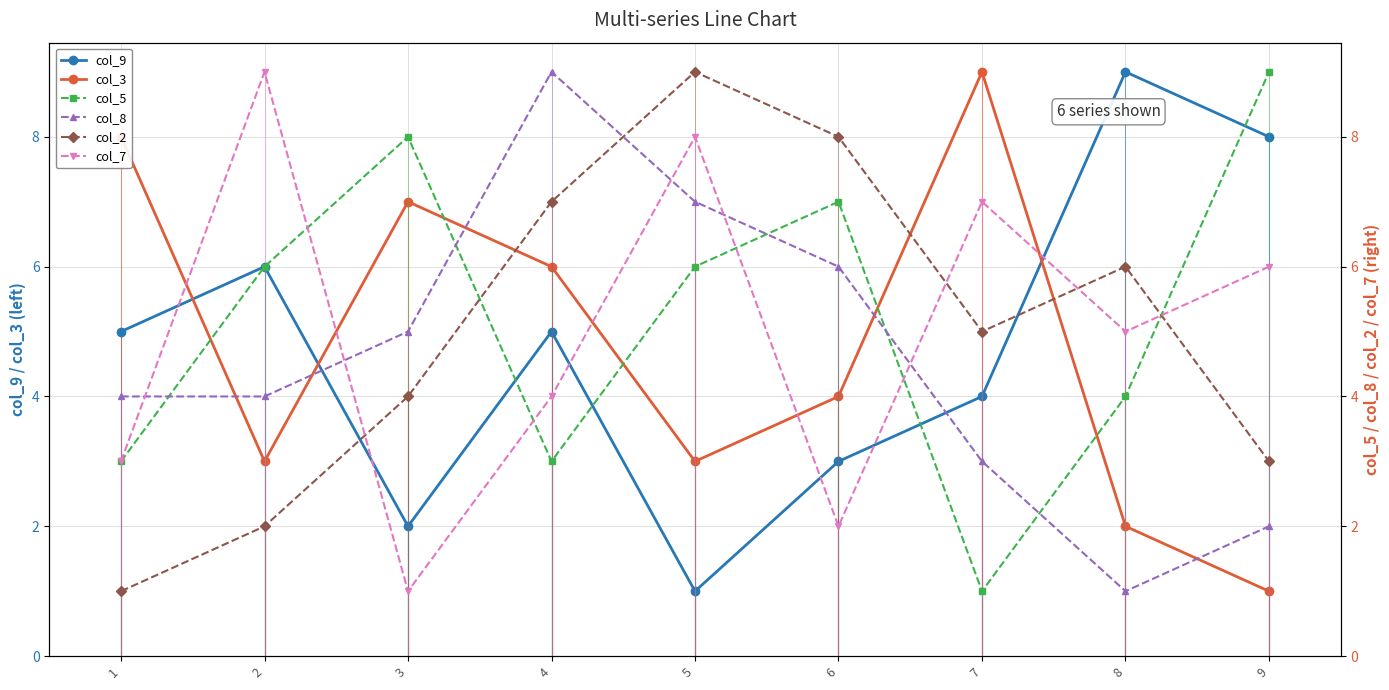

How many data points in col_3 are above 4?

4